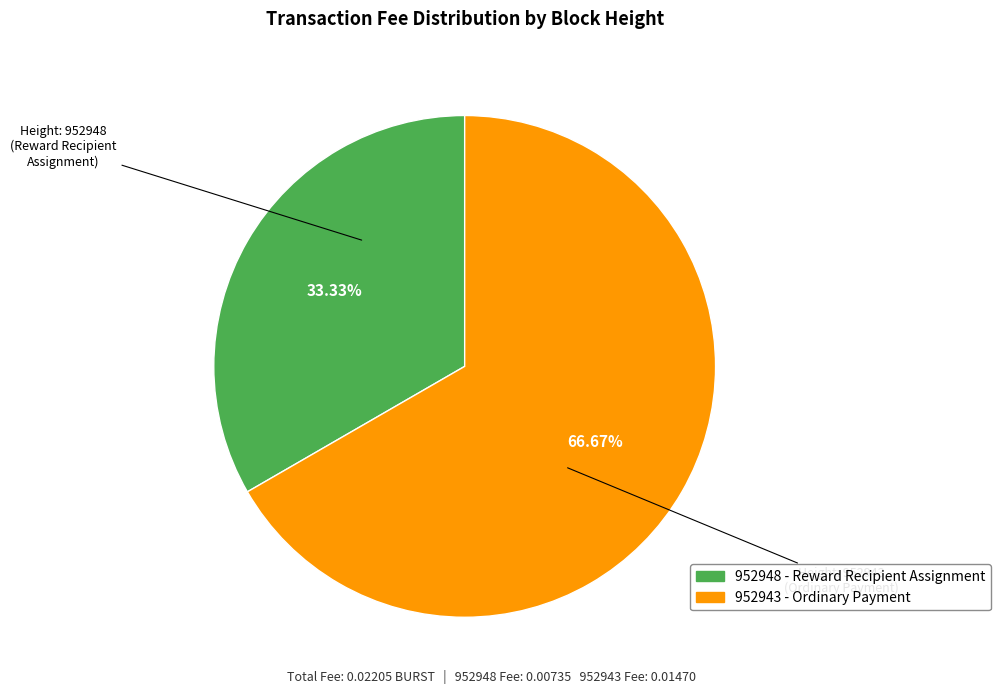

Which category has the smallest portion of the pie?

952948